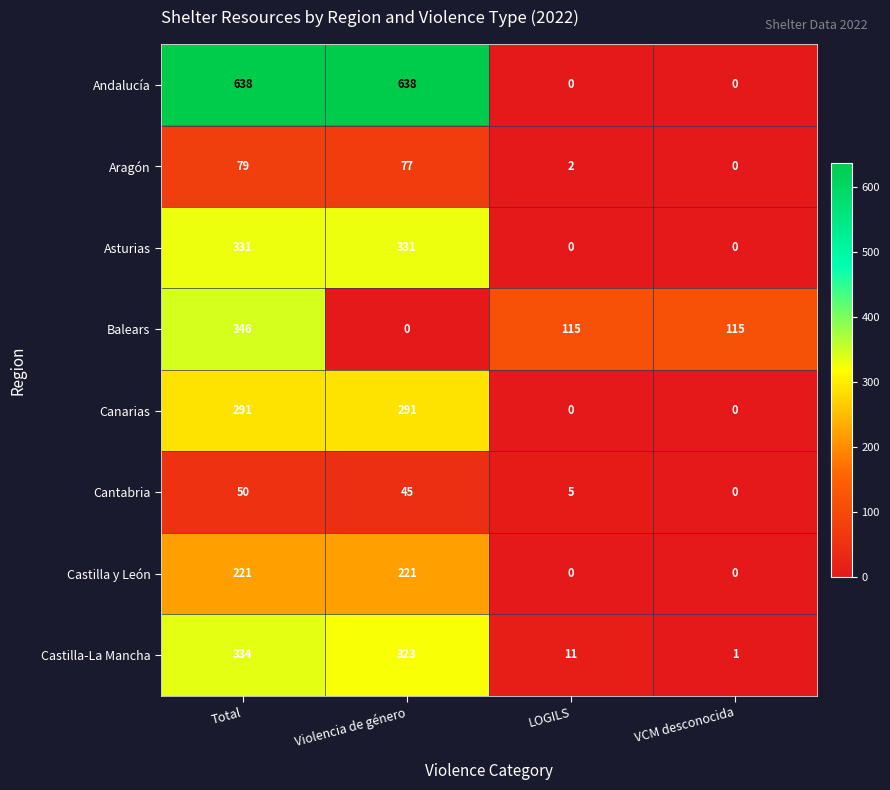

The Andalucía series shows 280 at Violencia de género. True or false?

False